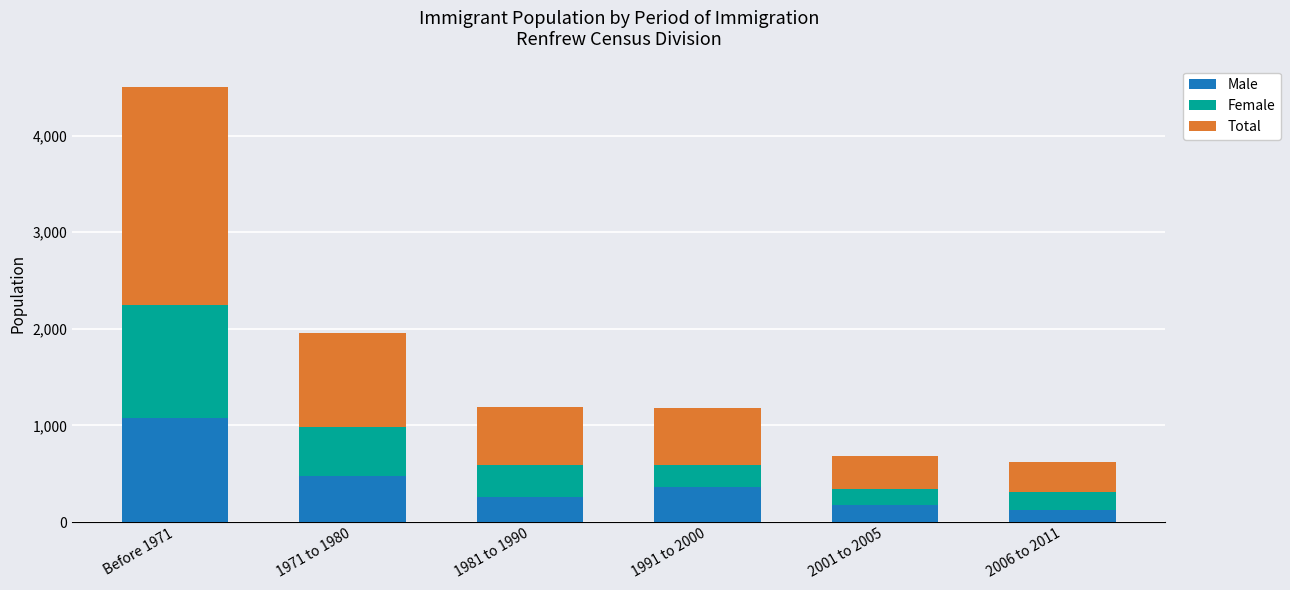

Is it true that Male equals 1075 at Before 1971?

True